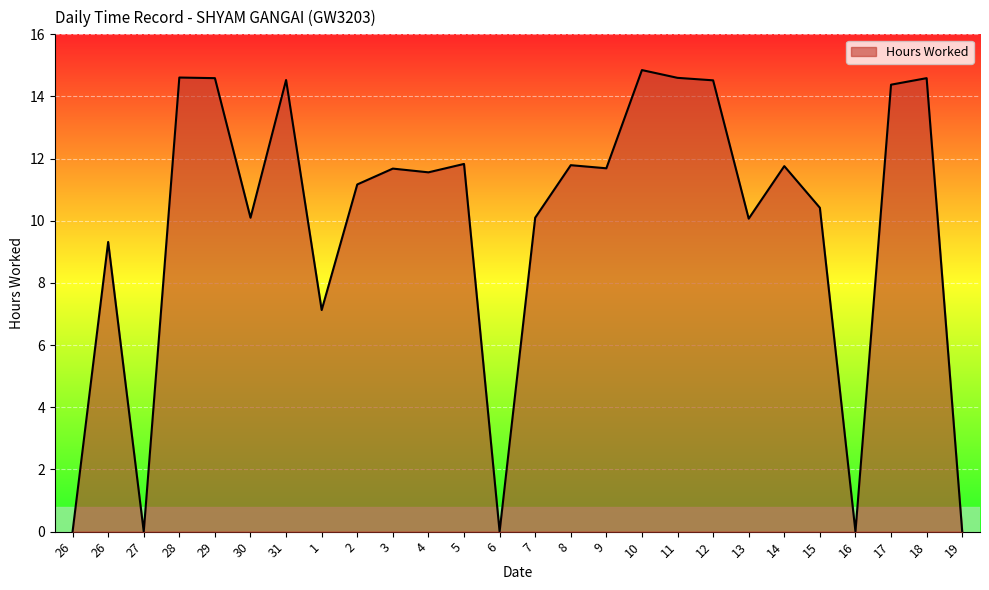

What is the label of the 19th point from the left?

12